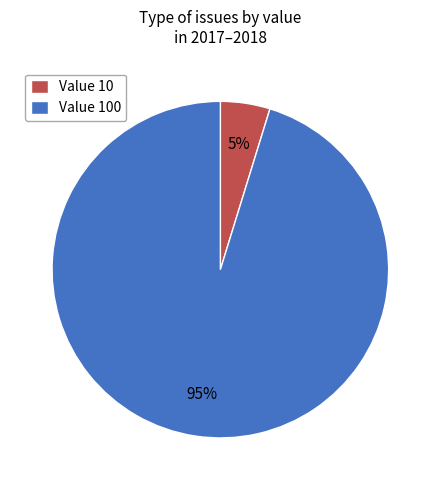

Do Value 100 and Value 10 together represent more than half of the pie?

Yes